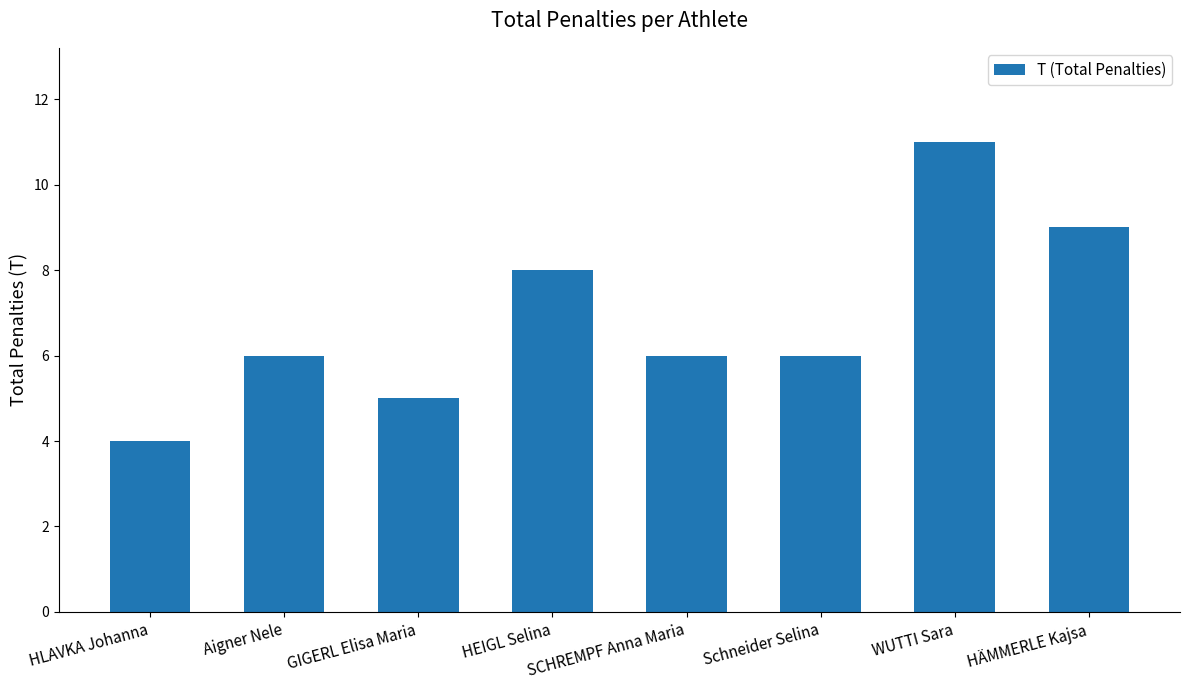

What is the label of the 4th bar from the left?

HEIGL Selina